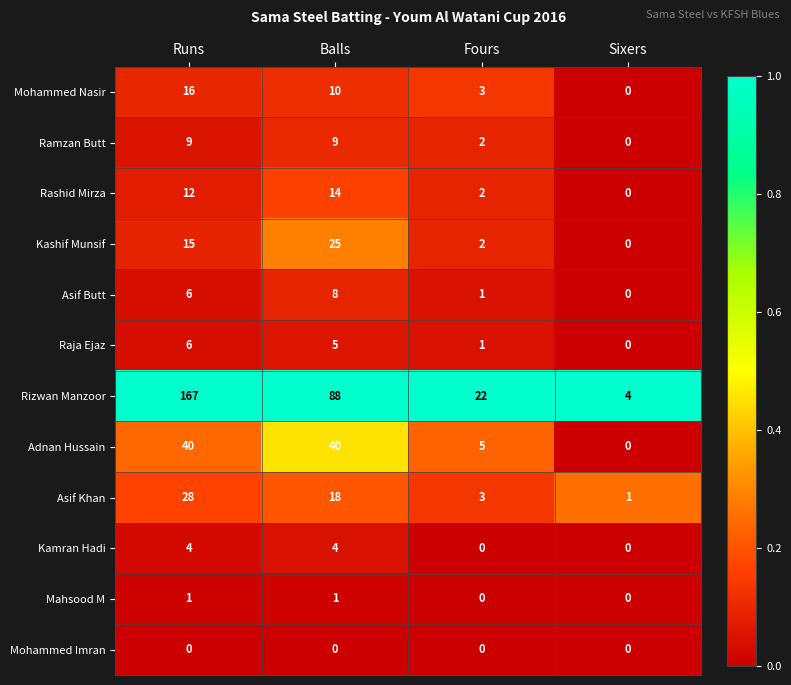

At which category is the sum across all series the highest?

Runs